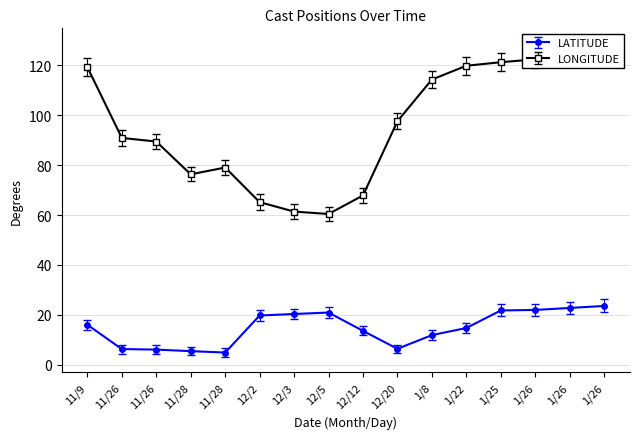

Reading left to right, list all the values displayed in this chart.

LATITUDE: 16.0	6.2	6.0	5.4	4.8	19.7	20.3	20.9	13.5	6.3	11.8	14.7	21.7	21.9	22.7	23.5
LONGITUDE: 119.3	90.9	89.5	76.3	79.0	65.2	61.4	60.4	67.8	97.6	114.3	119.9	121.3	122.4	123.6	124.7